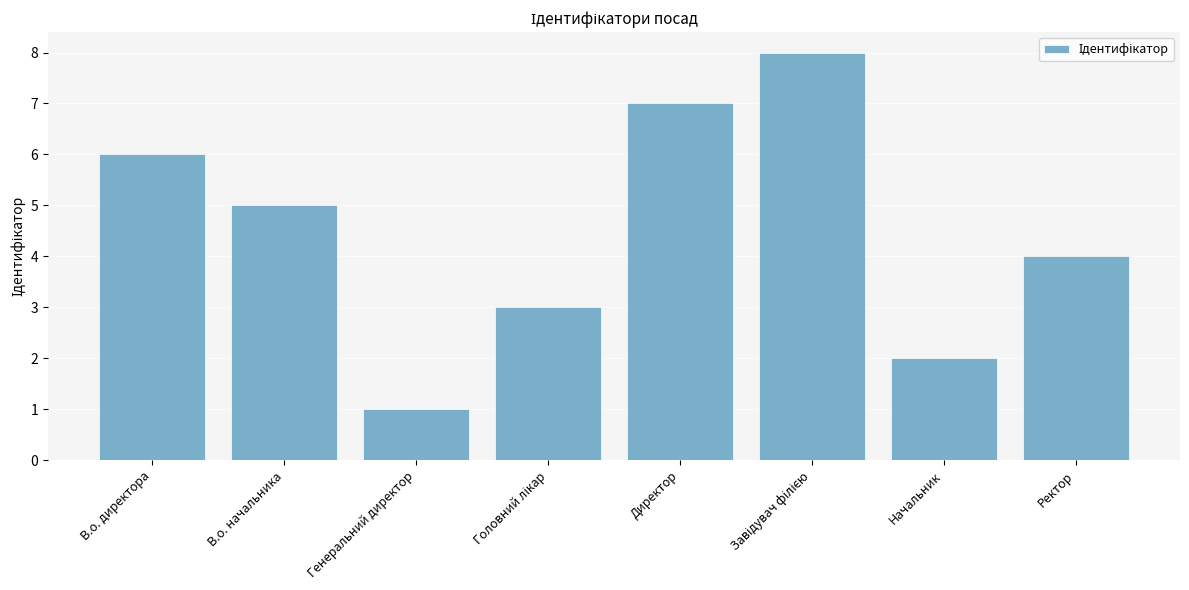

What value does the data have at Директор?

7